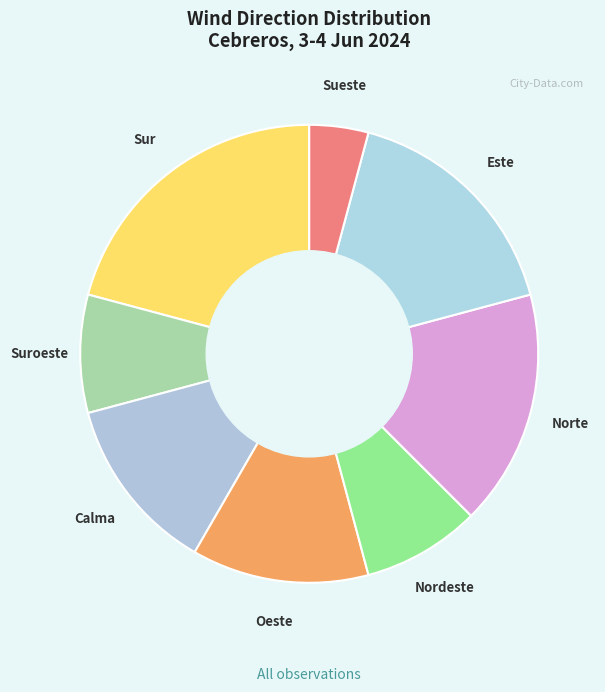

Is the sum of Este and Sur greater than half?

No